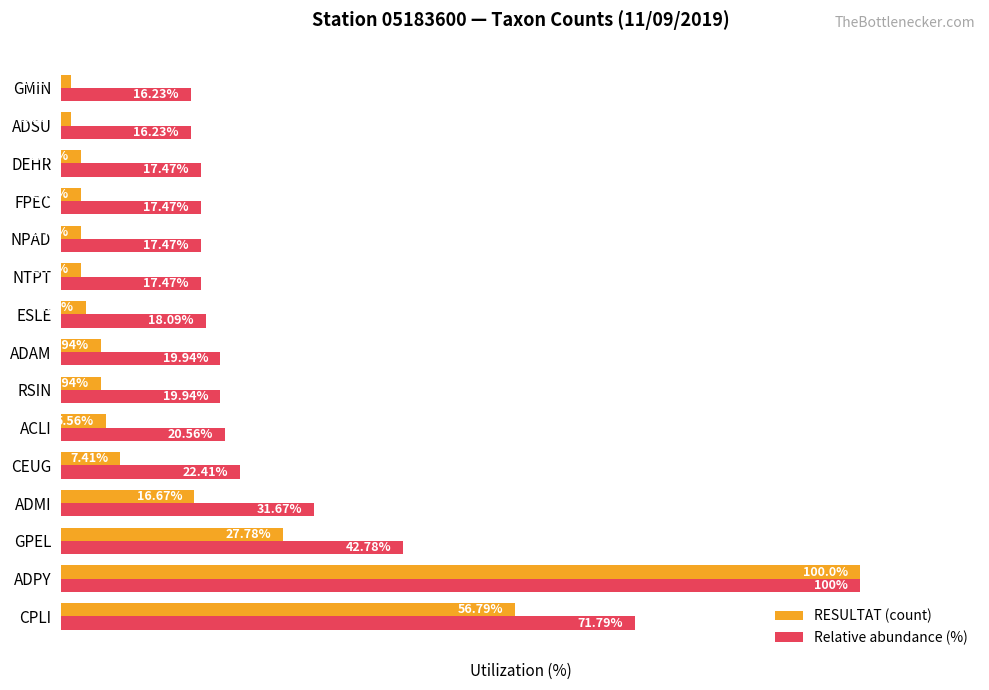

At which category does the chart reach its peak across all series?

ADPY